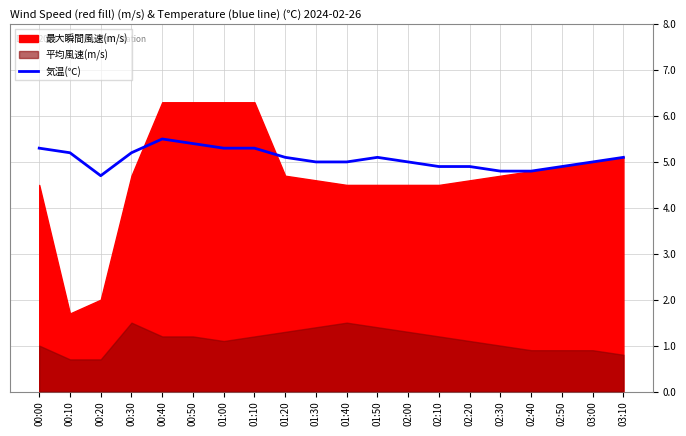

True or false: the data has more than 0 interior local peaks.

True